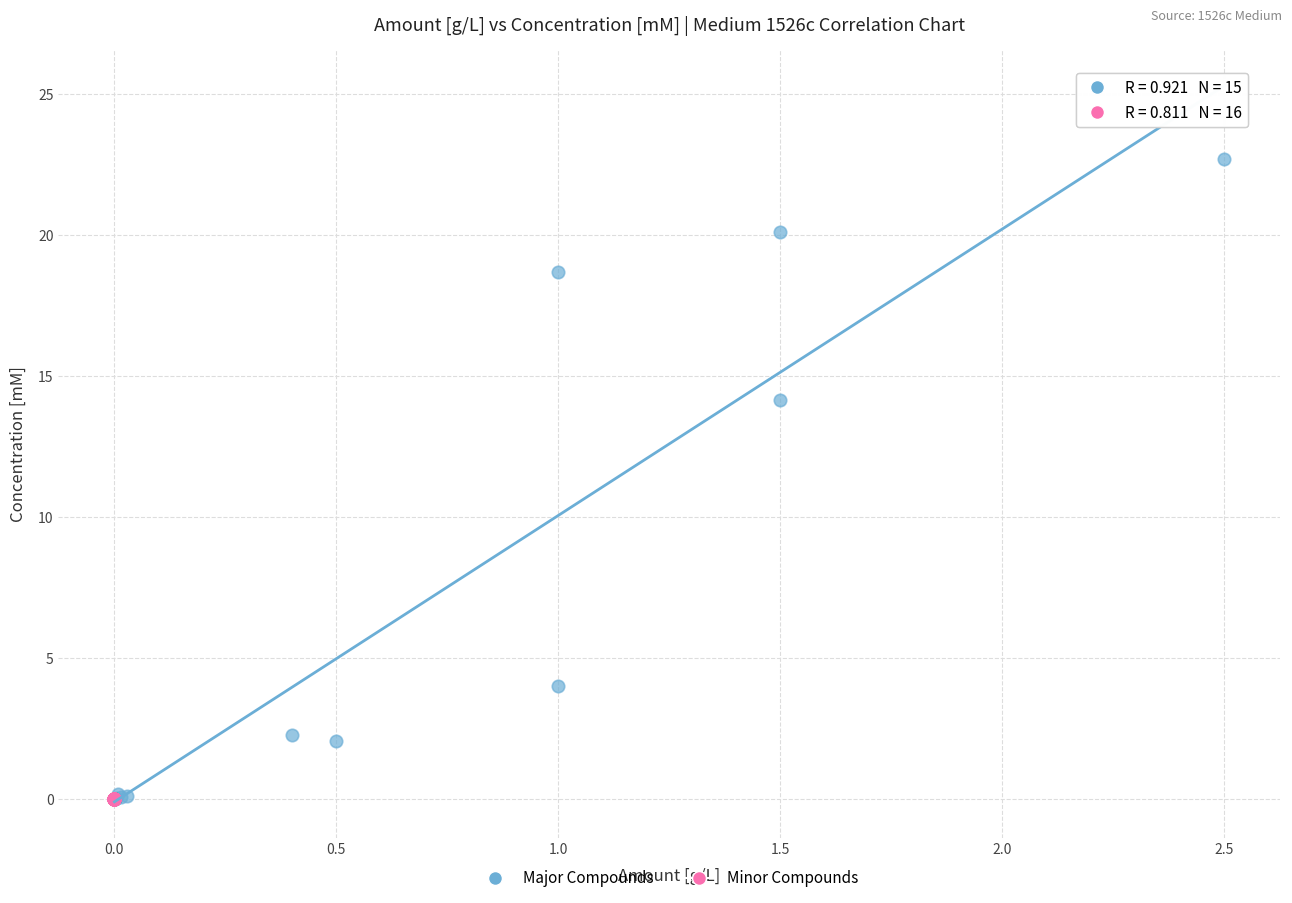

What are all the series names shown in the legend?

Major Compounds, Minor Compounds